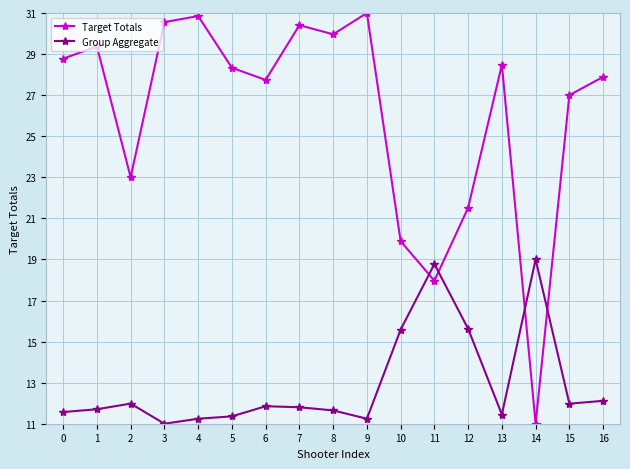

How many data points in Group Aggregate are above 11?

16